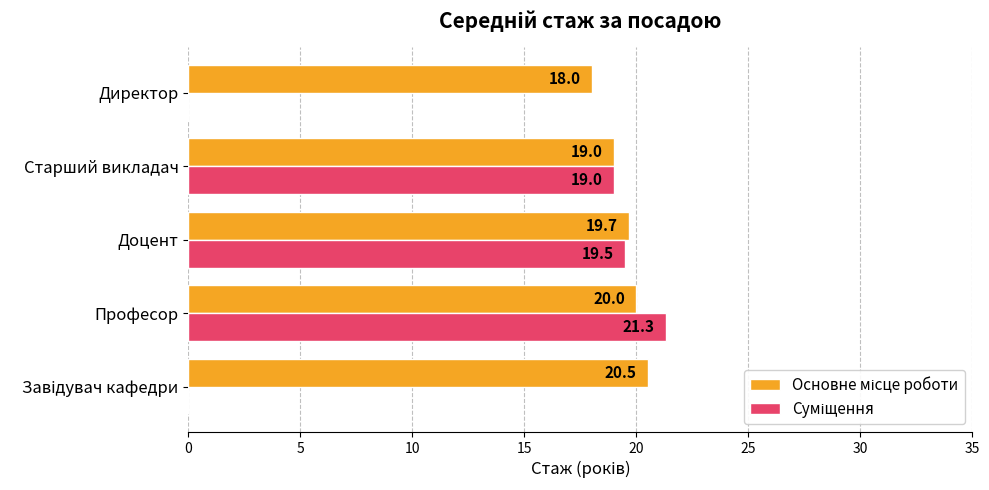

What is the total value across all series at Старший викладач?

38.0